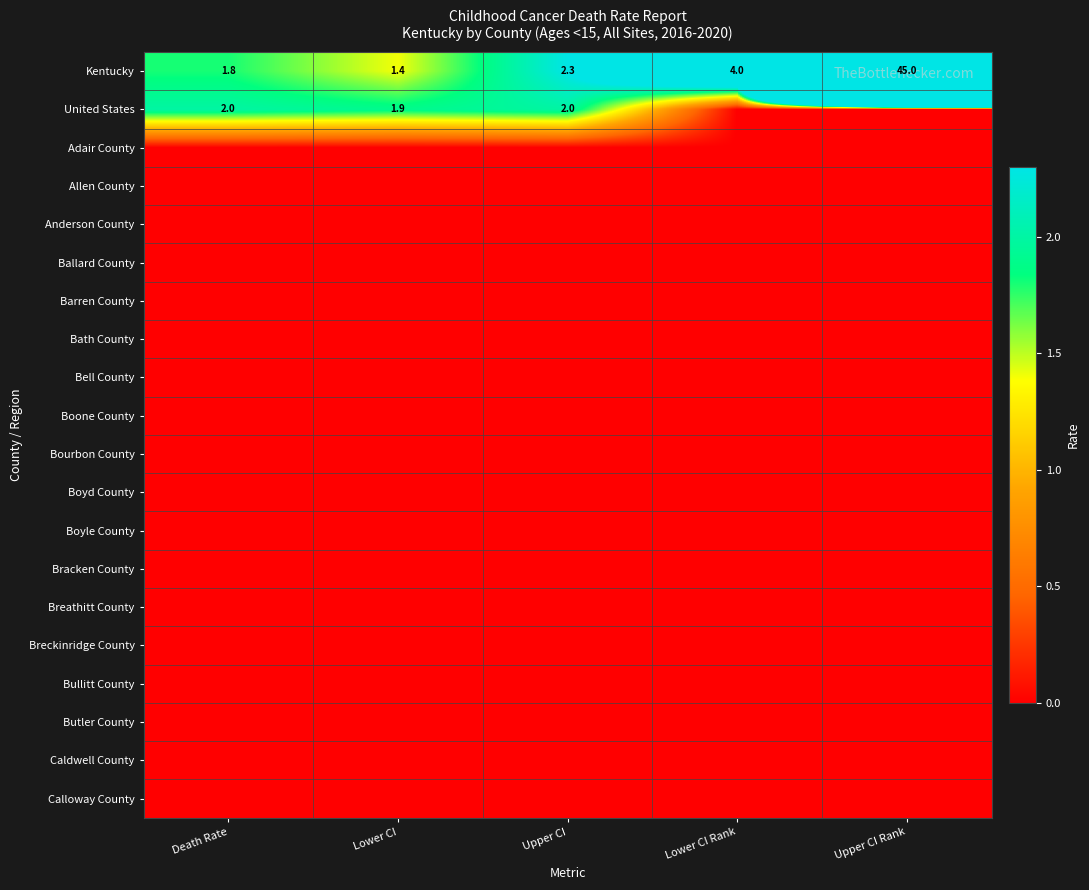

What is the total value across all series at Upper CI?

4.3